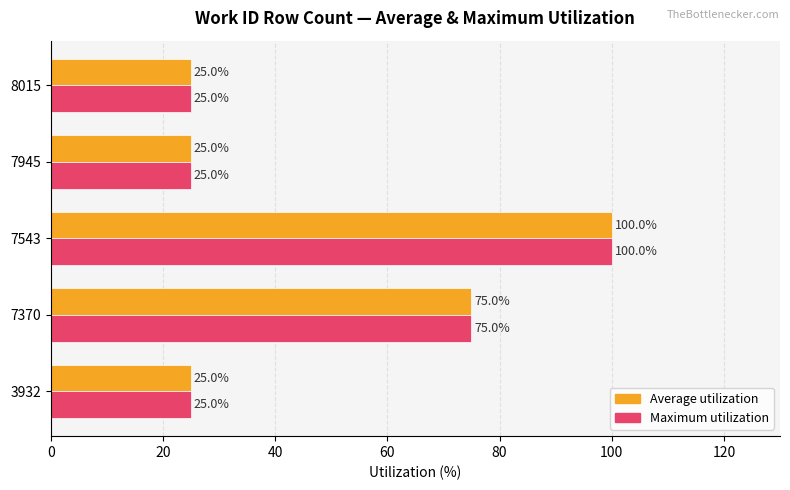

At which category is the sum across all series the highest?

7543